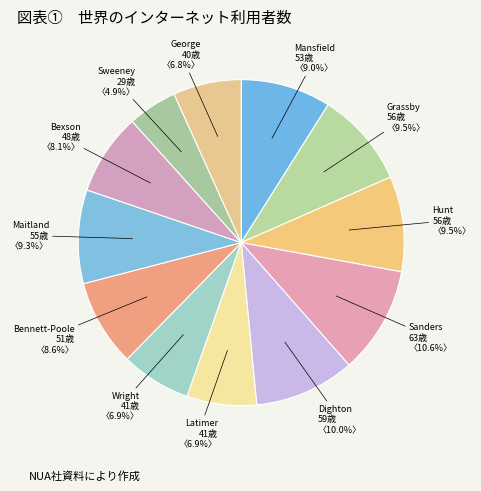

Rank the categories by value from lowest to highest.

50-Roxanne Sweeney, 51-Jennifer George, 45-Nicholas Latimer, 46-Leon Wright, 49-Emma Bexson, 47-Lucy Bennett-Poole, 40-Paul Mansfield, 48-Sally Maitland, 41-Tony Grassby, 42-Ian Hunt, 44-Simon Dighton, 43-Mark Sanders